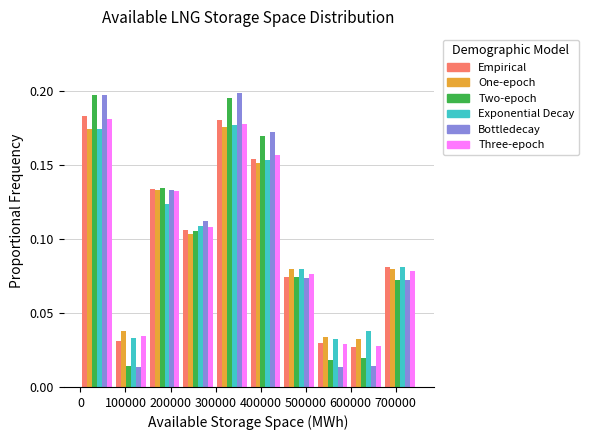

What is the height of the Empirical bar covering 300000 to 370000 on the x-axis? Neither the bar edges nor the heights are printed on the chart, so give them approximately, as read against the axes.

0.180